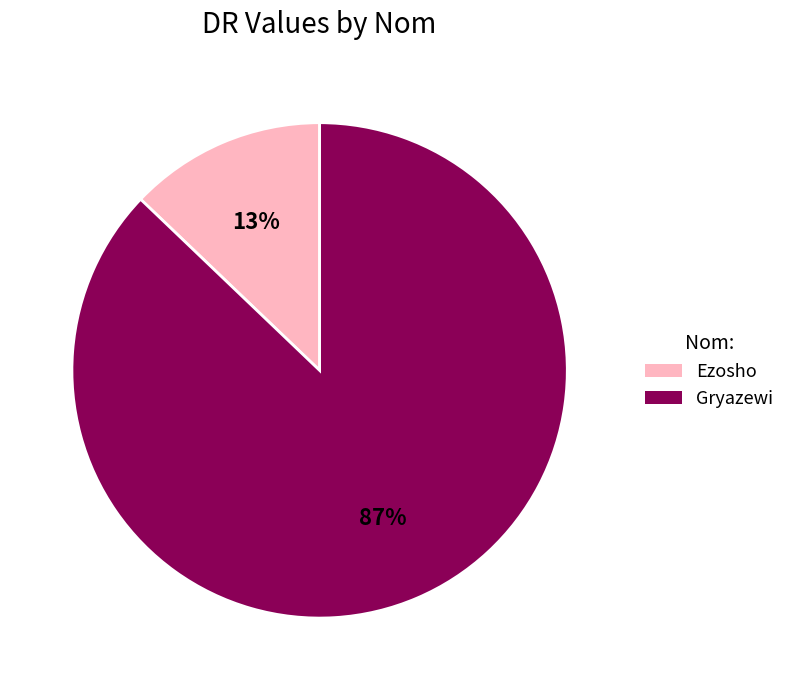

True or false: Ezosho accounts for 13% of the total.

True